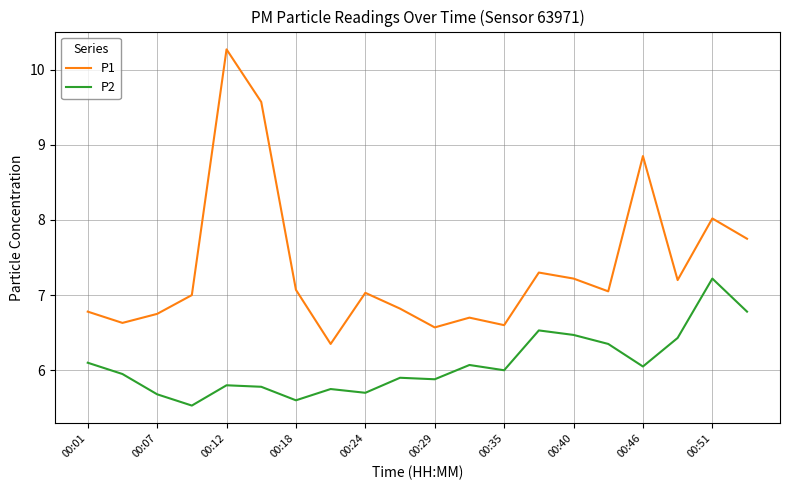

What is the highest value of the P2 series?

7.2